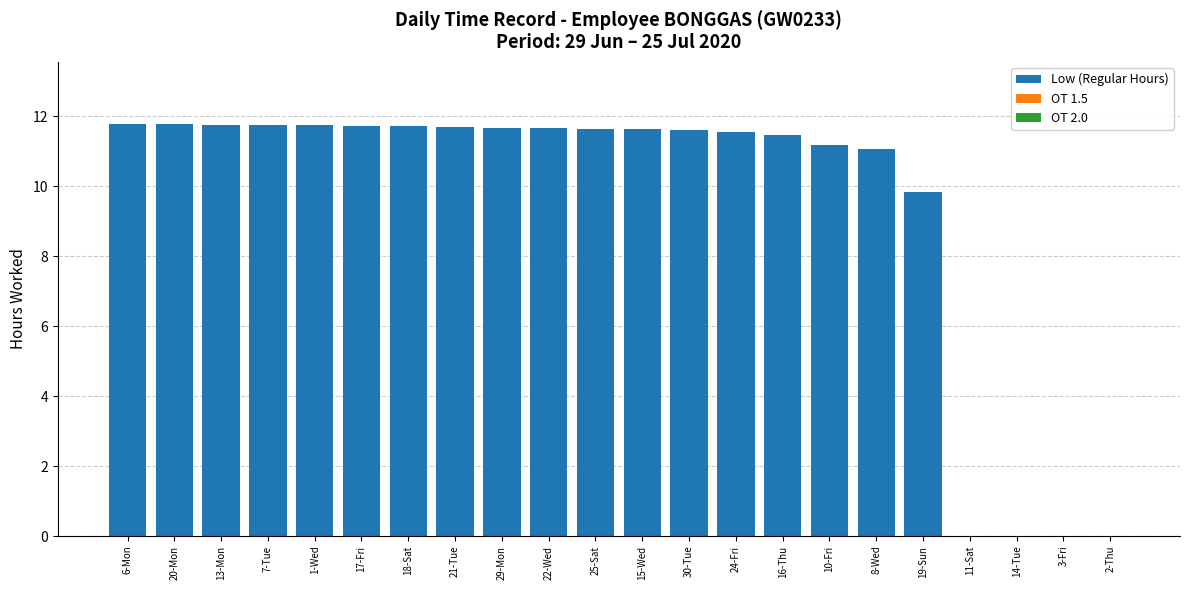

Approximately how many times larger is the value at 16-Thu compared to 8-Wed?

1.0